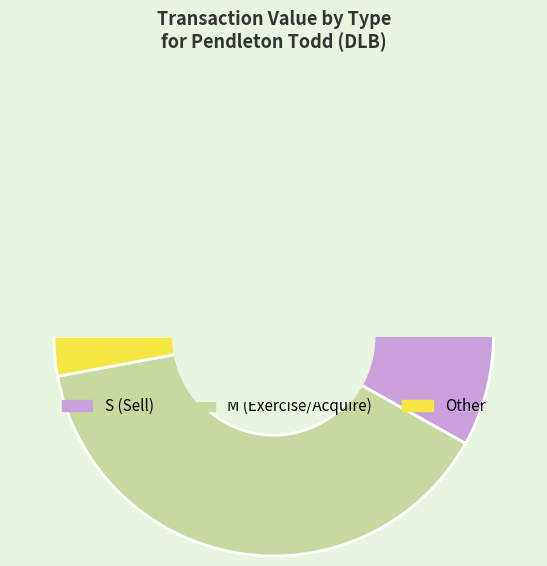

The 2020-11-24 S slice represents 12% of the pie. True or false?

False